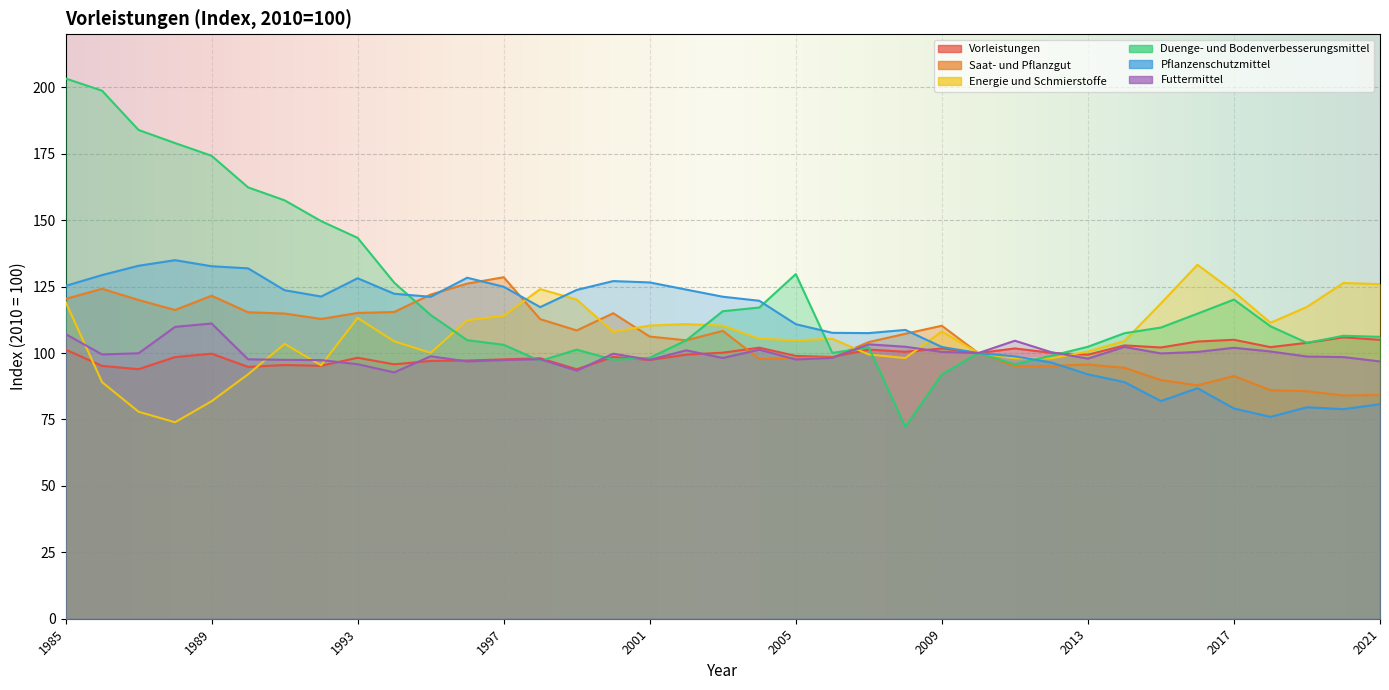

How many lines are shown in the chart?

6